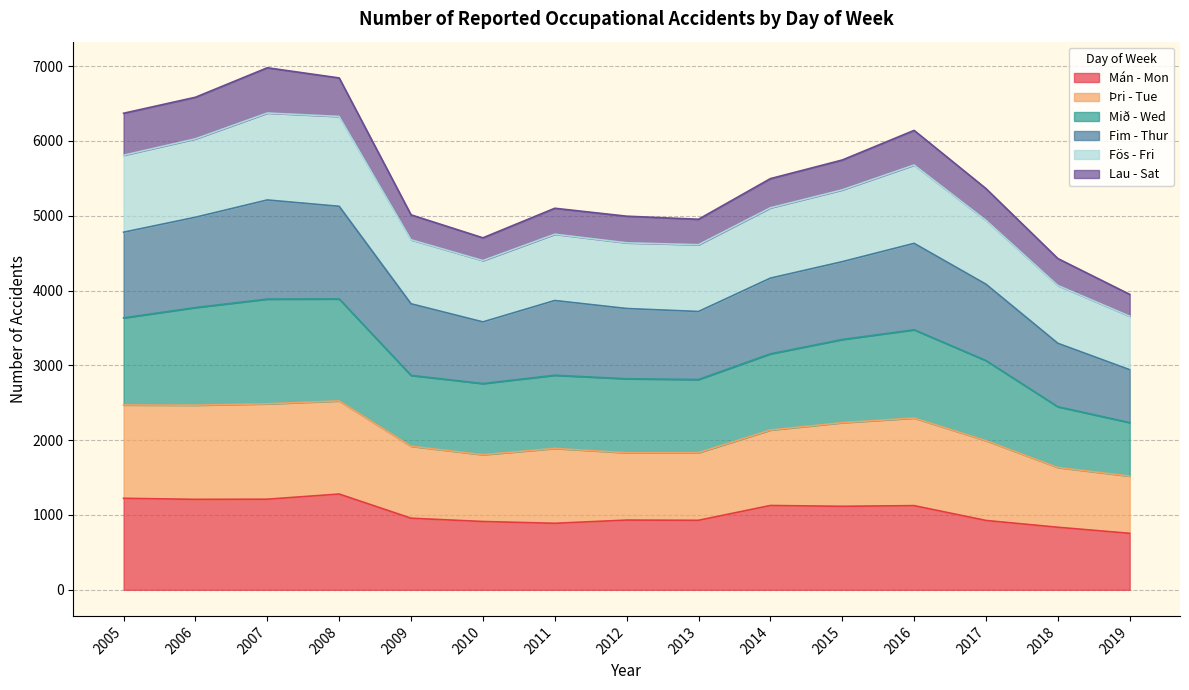

What is the lowest value of the Mán - Mon series?

755